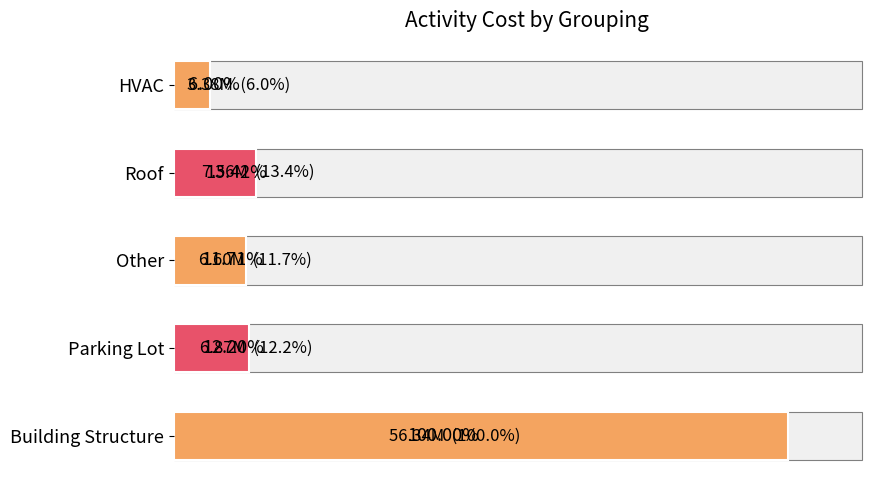

Reading left to right, transcribe all the data shown in this chart.

56344076.7	6872327.7	6598240.0	7560174.1	3381799.1